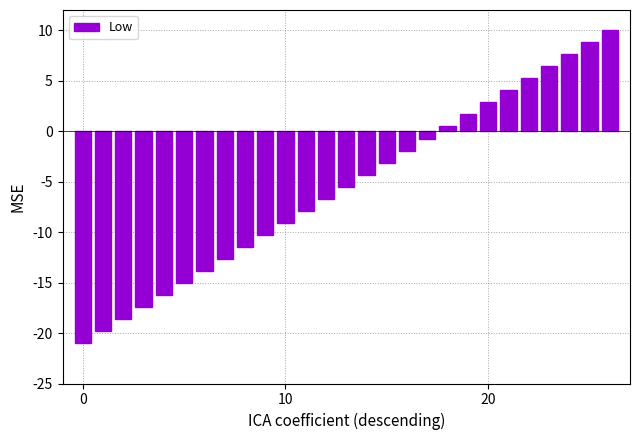

What is the average value?

-5.5